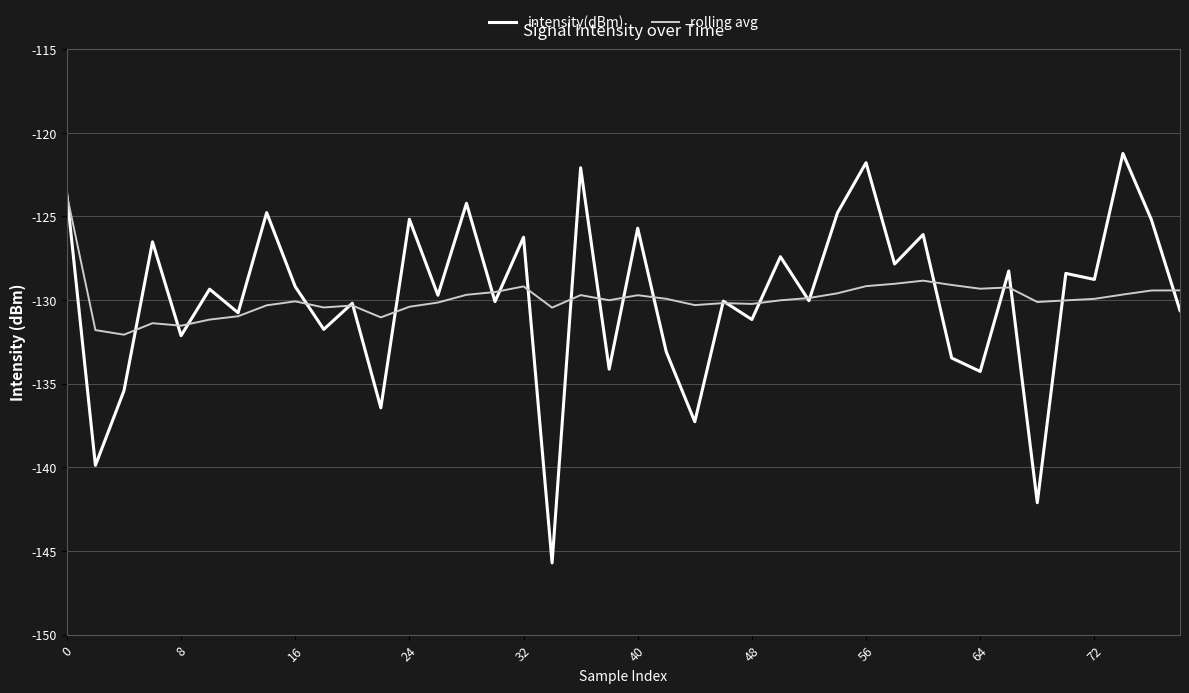

In intensity(dBm), how many points are higher than both neighbors (excluding endpoints)?

16